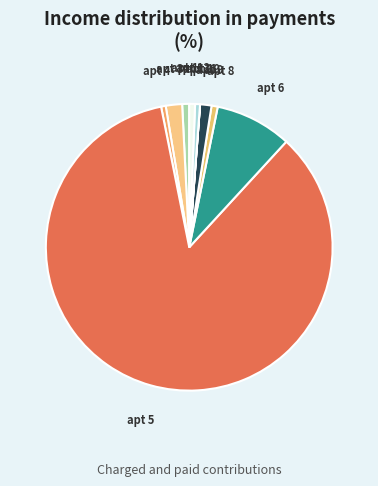

Is there any slice that represents more than half of the pie?

Yes